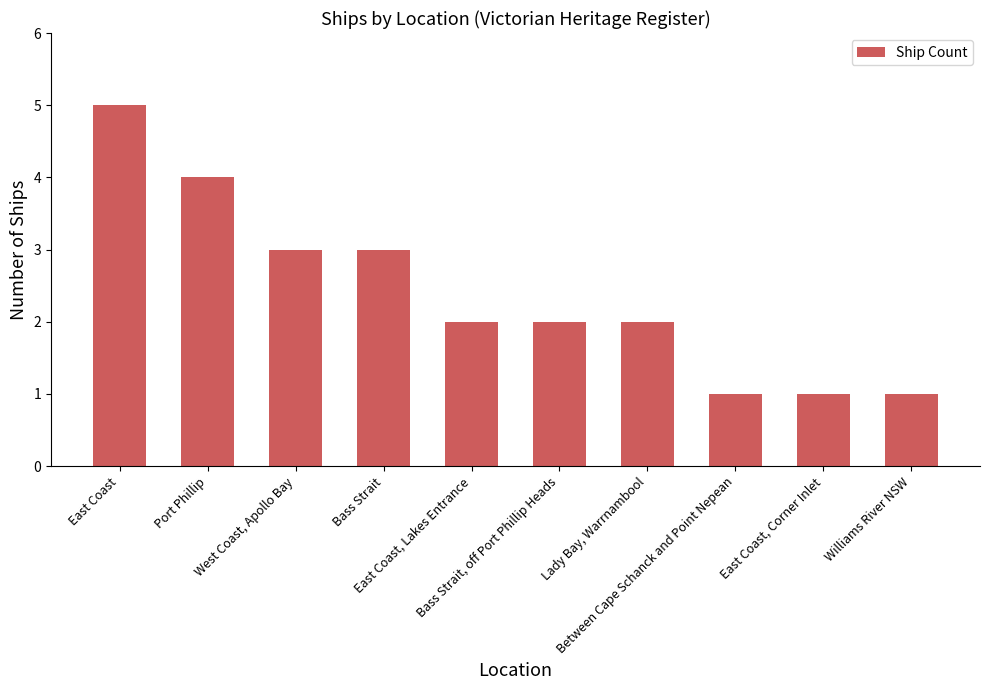

Approximately how many times larger is the value at Williams River NSW compared to East Coast, Corner Inlet?

1.0